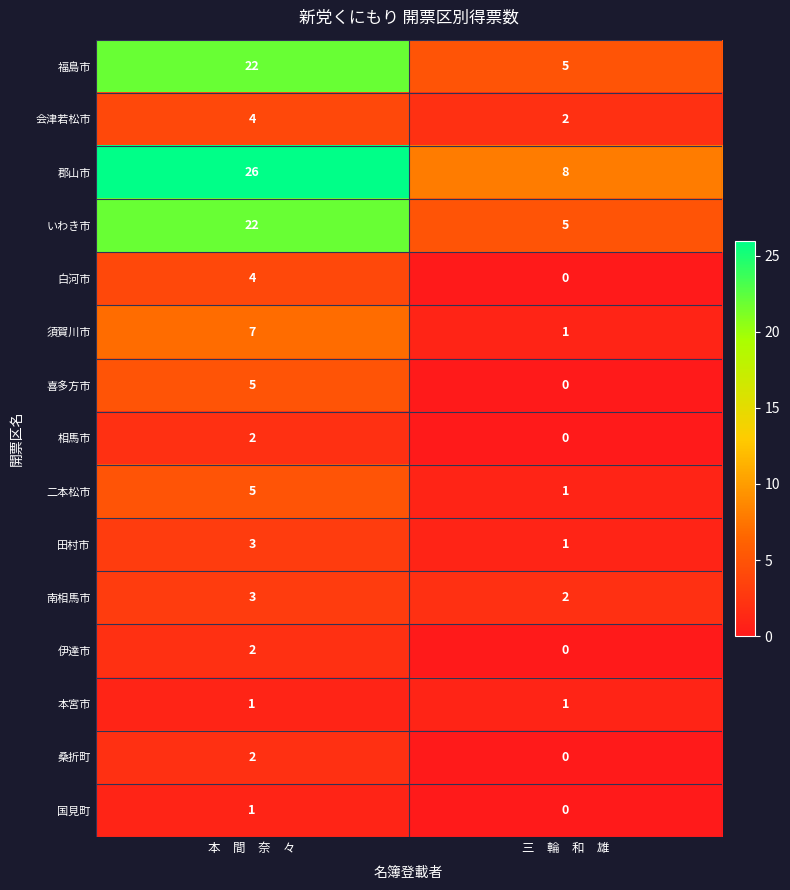

At how many categories does at least one series exceed 10?

1